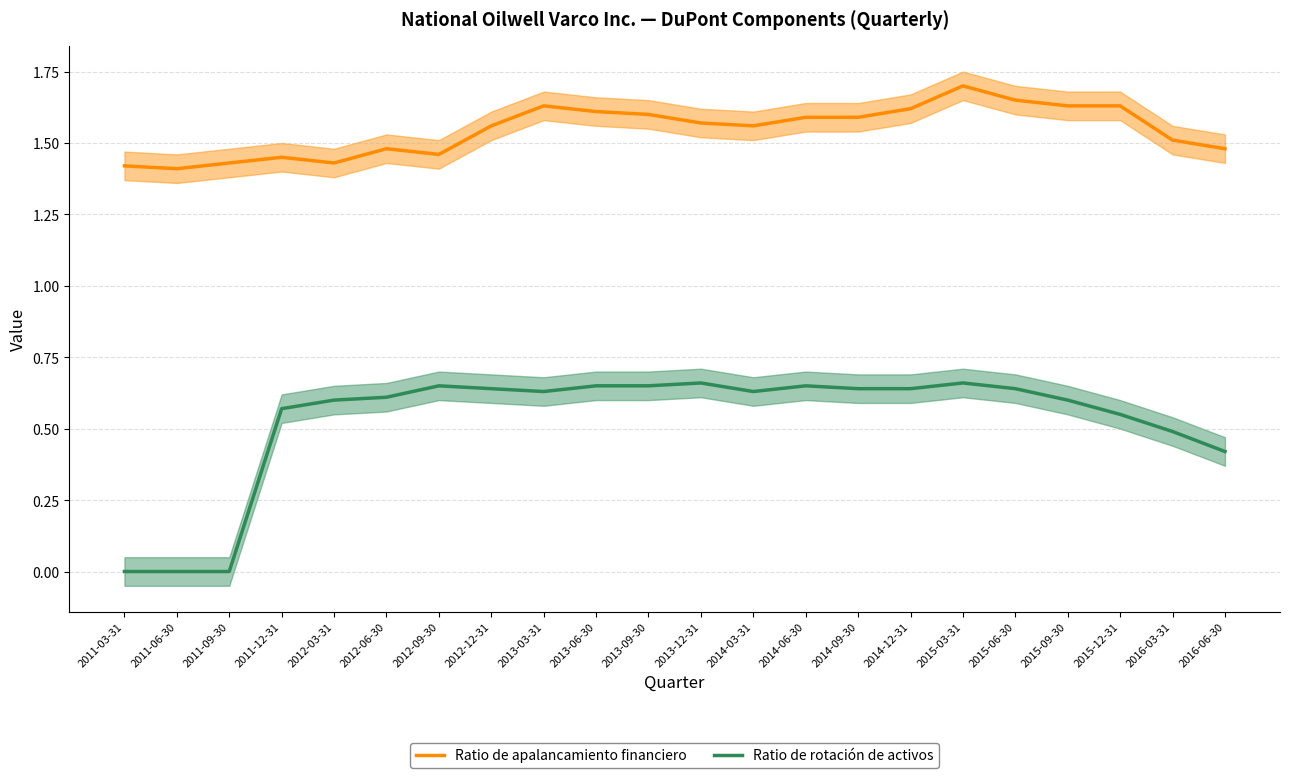

Between 2011-09-30 and 2016-06-30, which is larger?

2016-06-30